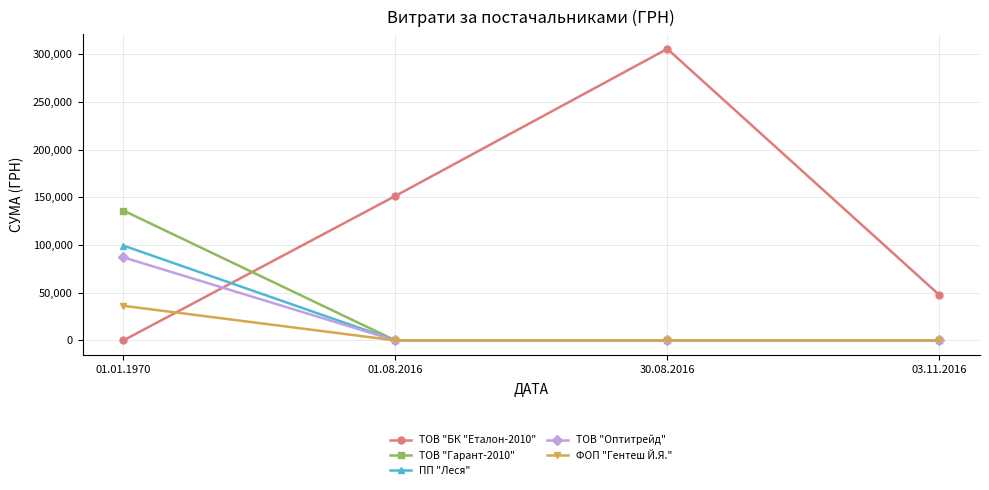

List the labels in order of ТОВ "БК "Еталон-2010" value, smallest first.

01.01.1970, 03.11.2016, 01.08.2016, 30.08.2016